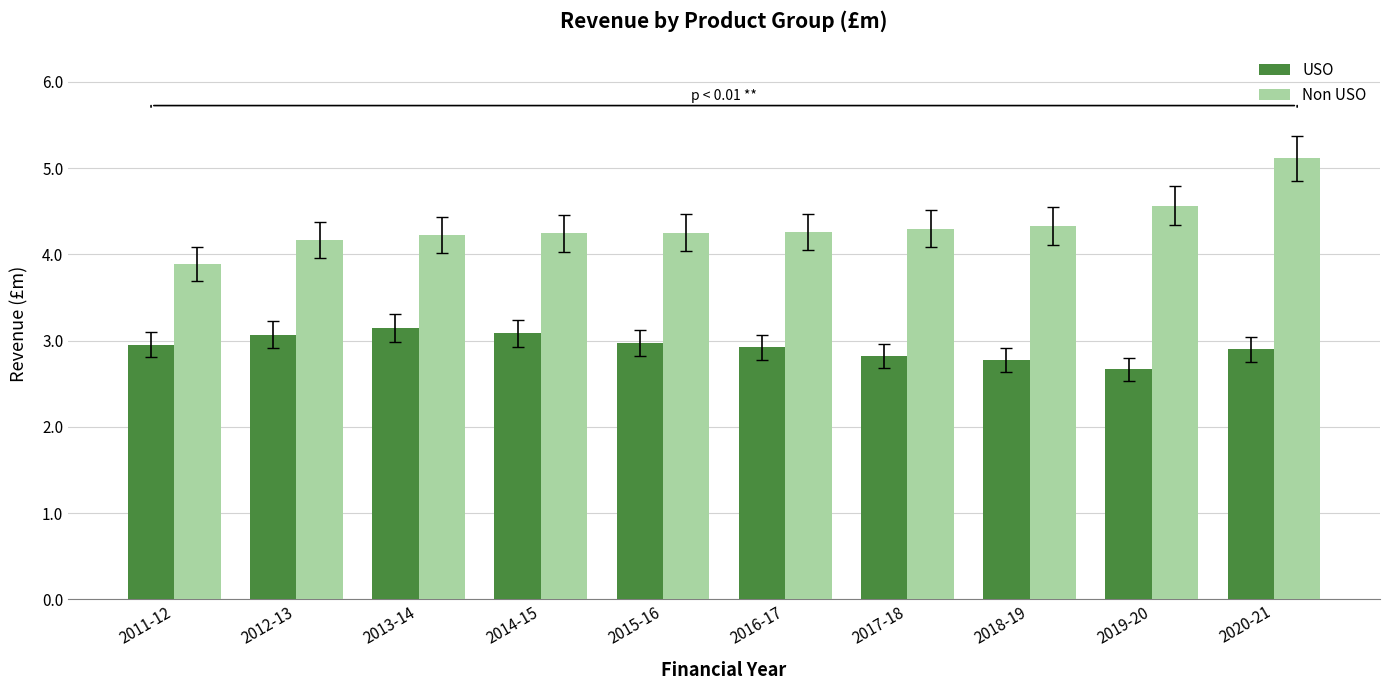

What is the average value of the USO series?

2.9